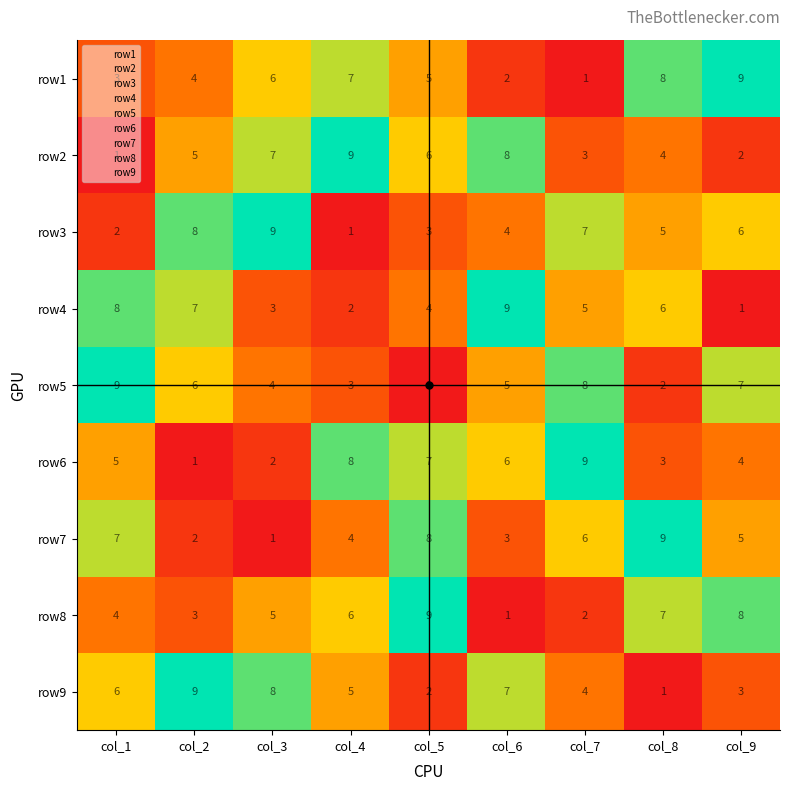

At which label does row1 reach its minimum?

col_7